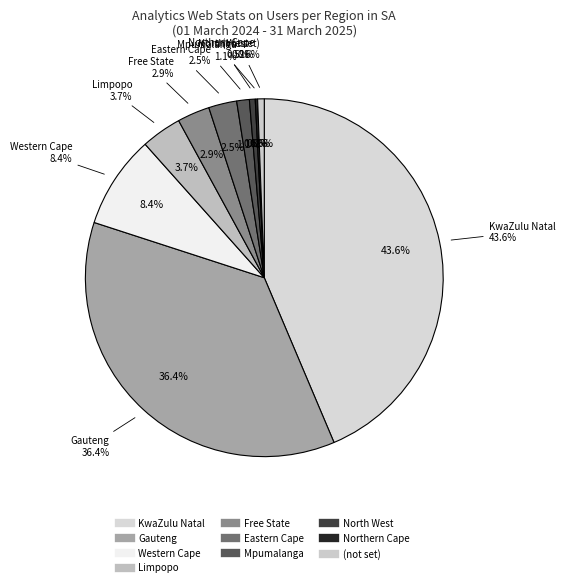

Is North West the majority of the pie?

No